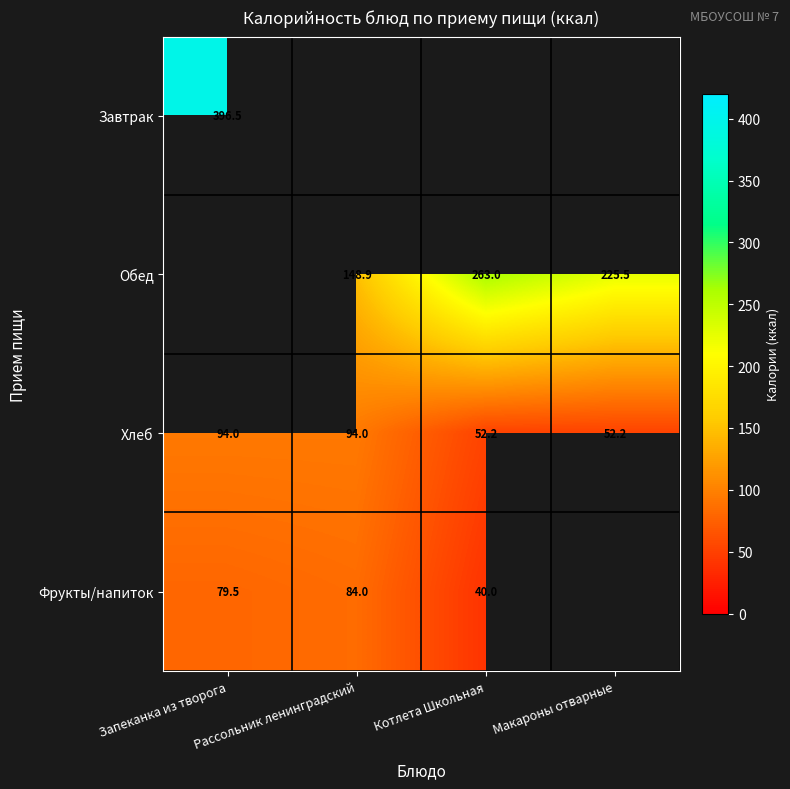

Is it true that Обед equals 225.5 at Макароны отварные?

True